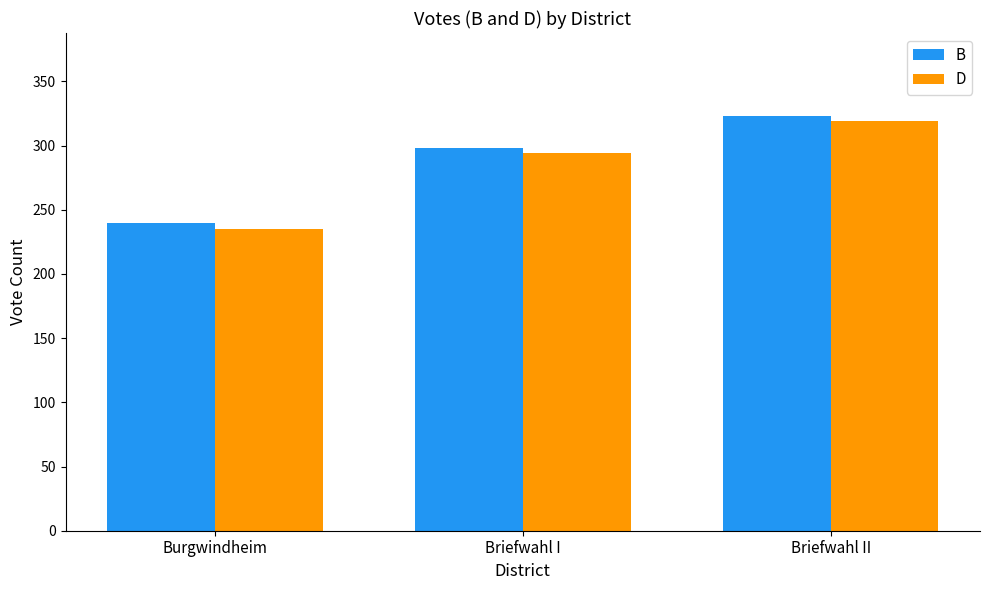

What is the difference between the maximum and minimum values in the D series?

84